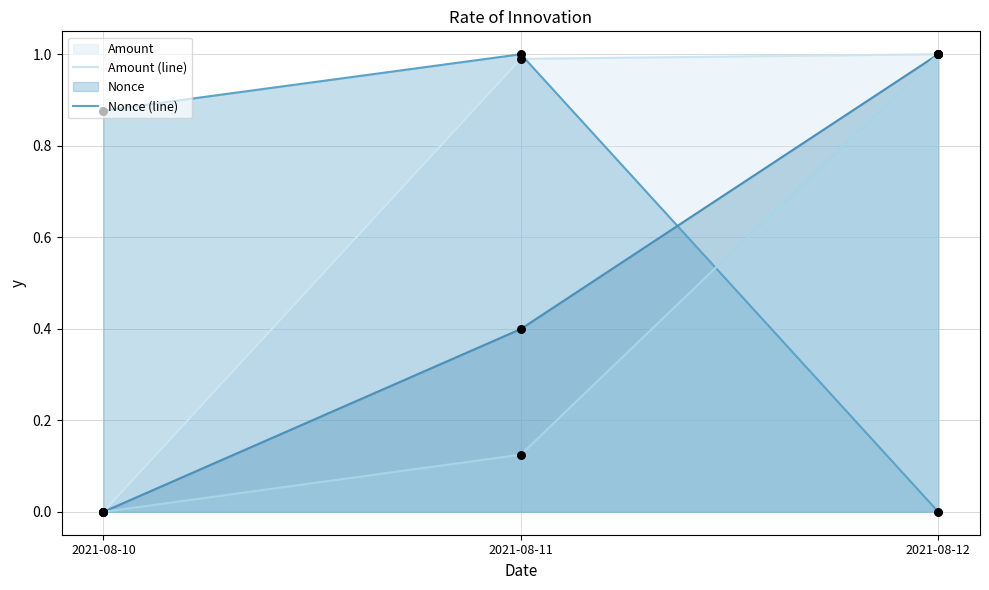

How many lines are shown in the chart?

4